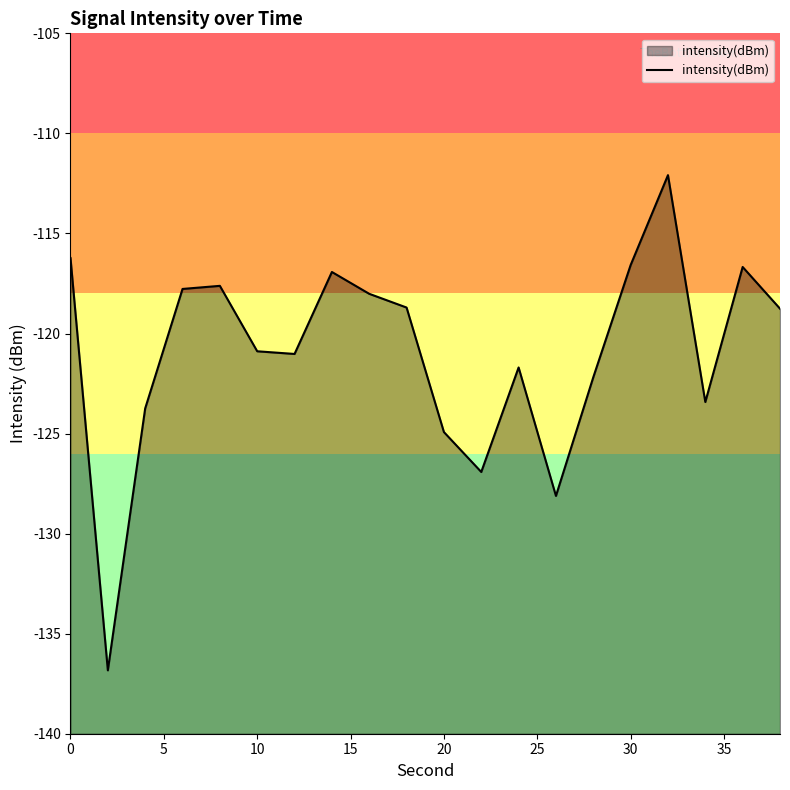

What is the maximum value shown in the chart?

-112.1